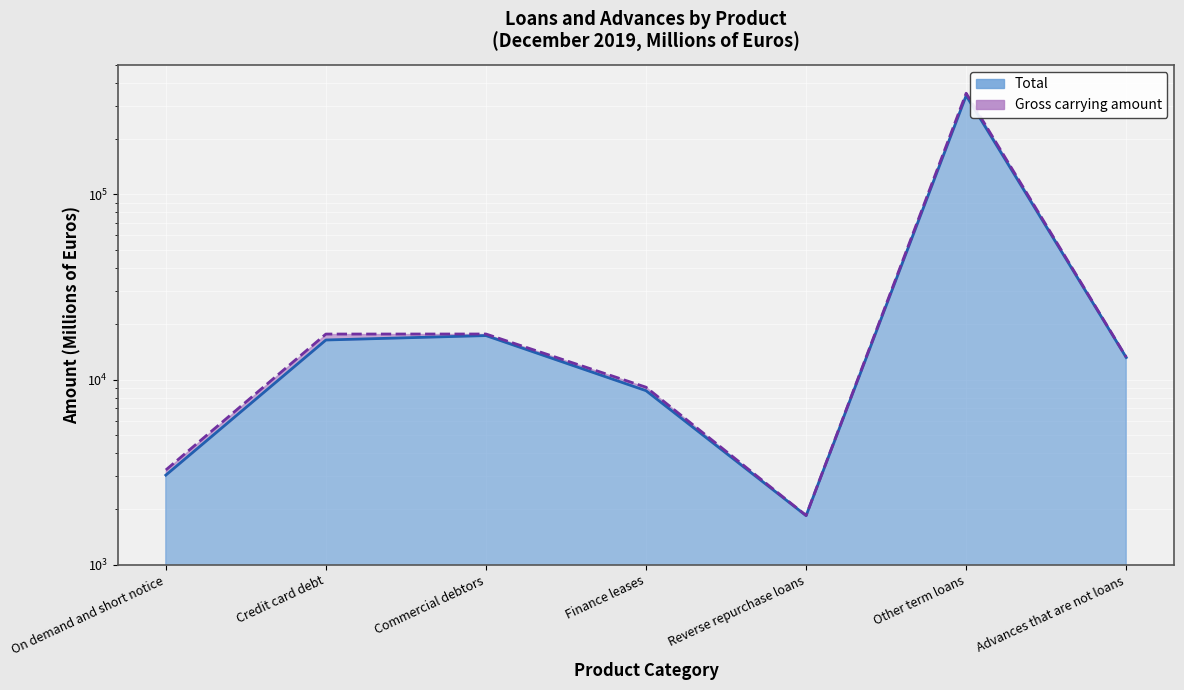

How many interior local valleys does the Total series have?

1